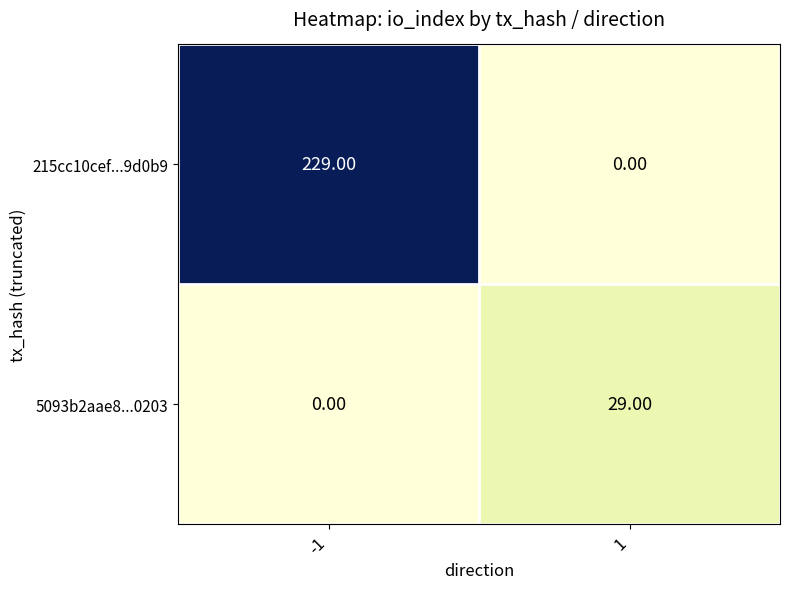

What is the difference between the highest and lowest values at 1?

29